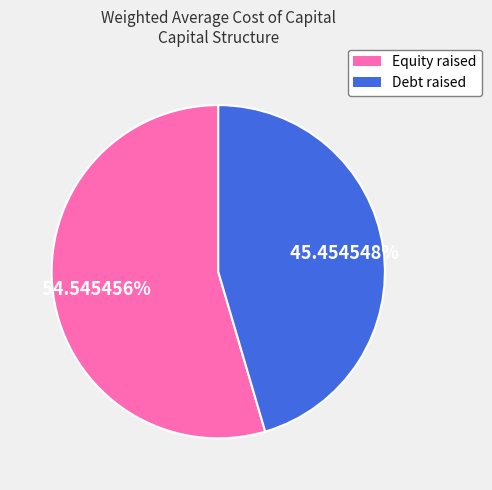

To the nearest percent, what is the difference between the largest and smallest slice percentages?

9%